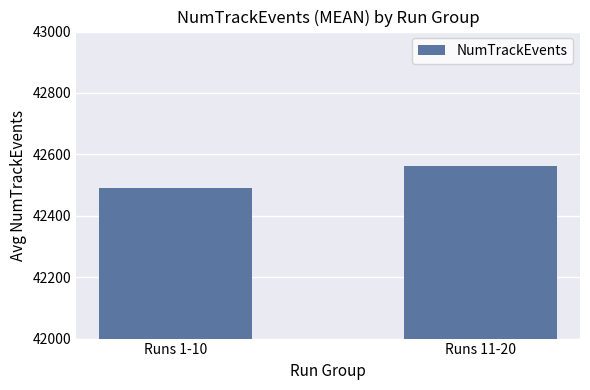

Which has a higher value, Runs 1-10 or Runs 11-20?

Runs 11-20